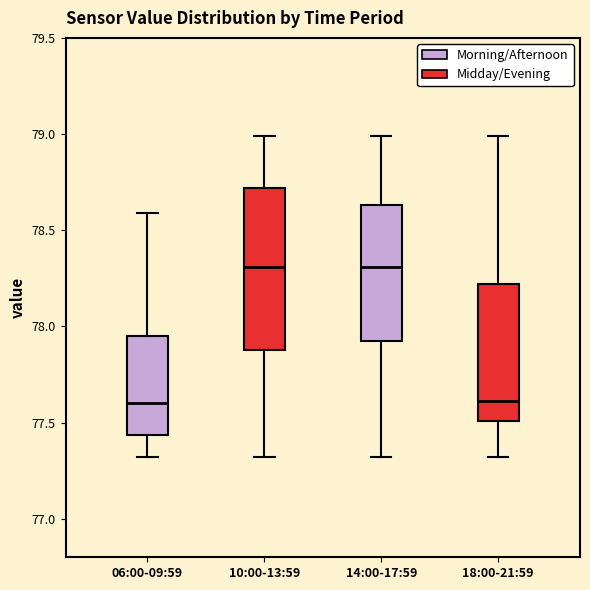

Reading left to right, transcribe this box plot: for each box, give where its median line is, the range the box spans, and where its two whiskers end, as read against the y-axis. The values are not printed on the chart, so give them approximately, as read against the axis.

06:00-09:59: median 77.60, box 77.45 to 77.95, whiskers 77.30 to 78.60
10:00-13:59: median 78.30, box 77.90 to 78.70, whiskers 77.30 to 79.00
14:00-17:59: median 78.30, box 77.95 to 78.65, whiskers 77.30 to 79.00
18:00-21:59: median 77.60, box 77.50 to 78.20, whiskers 77.30 to 79.00